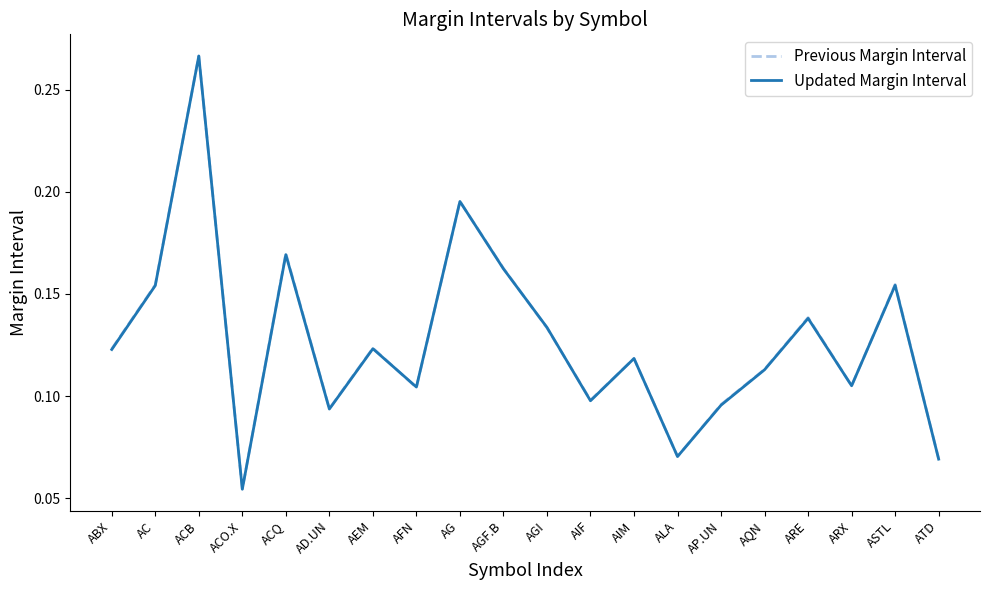

True or false: Updated Margin Interval has a value of 0.1 at AD.UN.

True